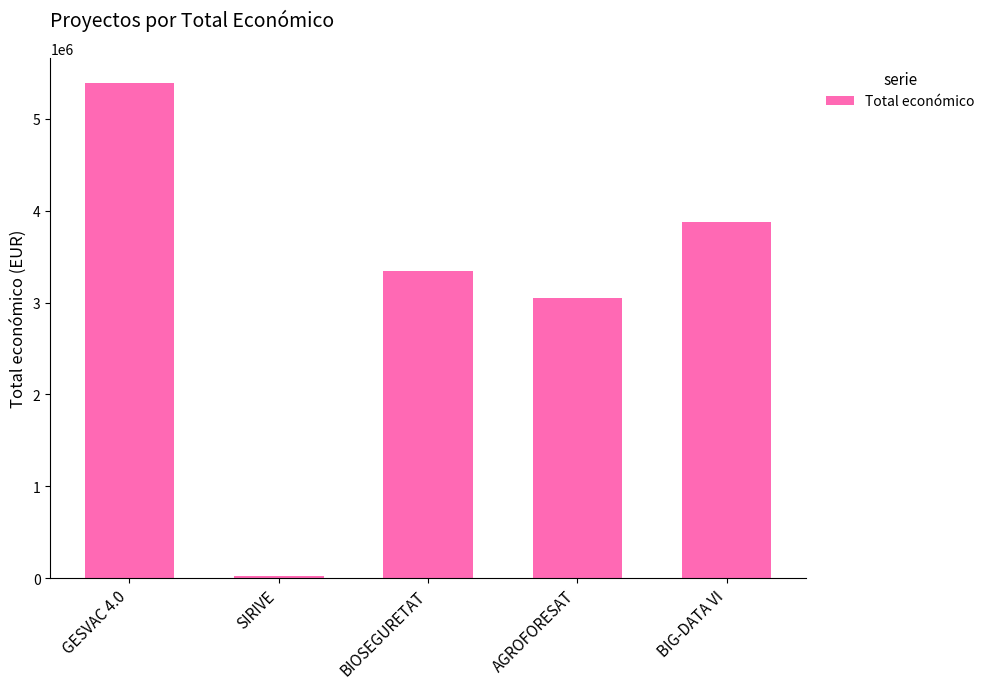

What is the label of the 2nd bar from the right?

AGROFORESAT